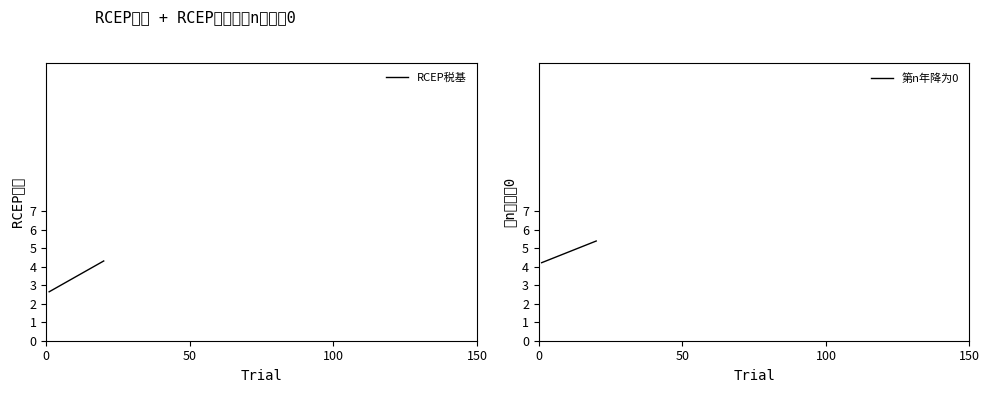

At 50, list the series in order from smallest to largest.

RCEP税基, 第n年降为0